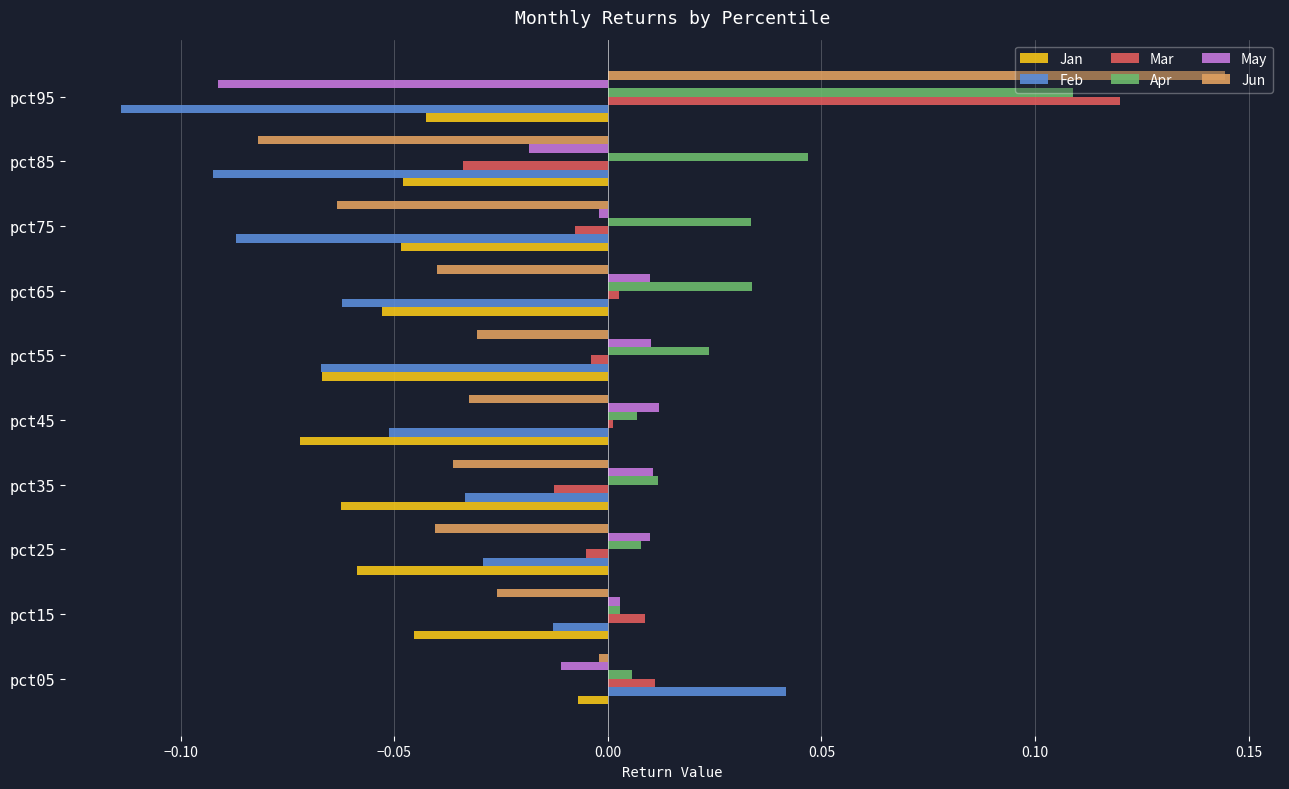

What is the sum of all Jan values?

-0.5